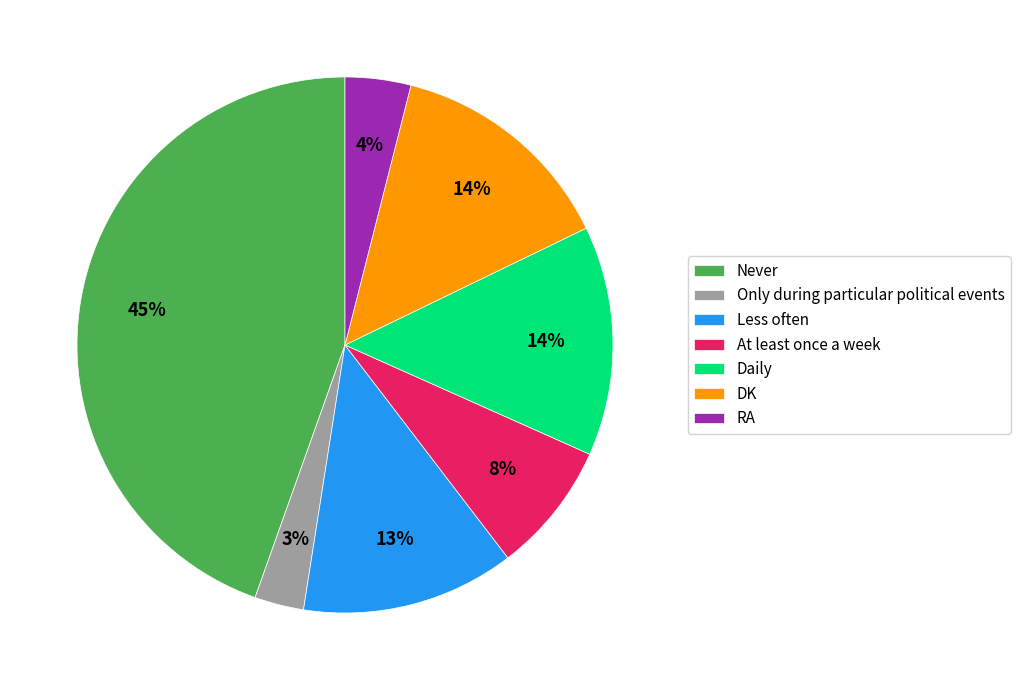

To the nearest percent, what is the difference between the largest and smallest slice percentages?

42%